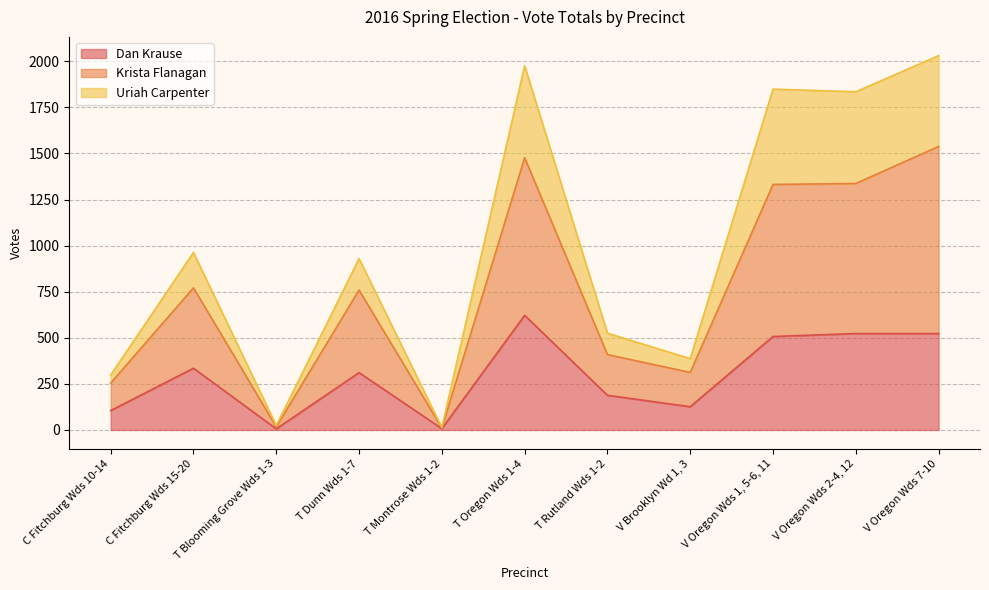

Where is Uriah Carpenter nearest to the value 1022?

C Fitchburg Wds 15-20